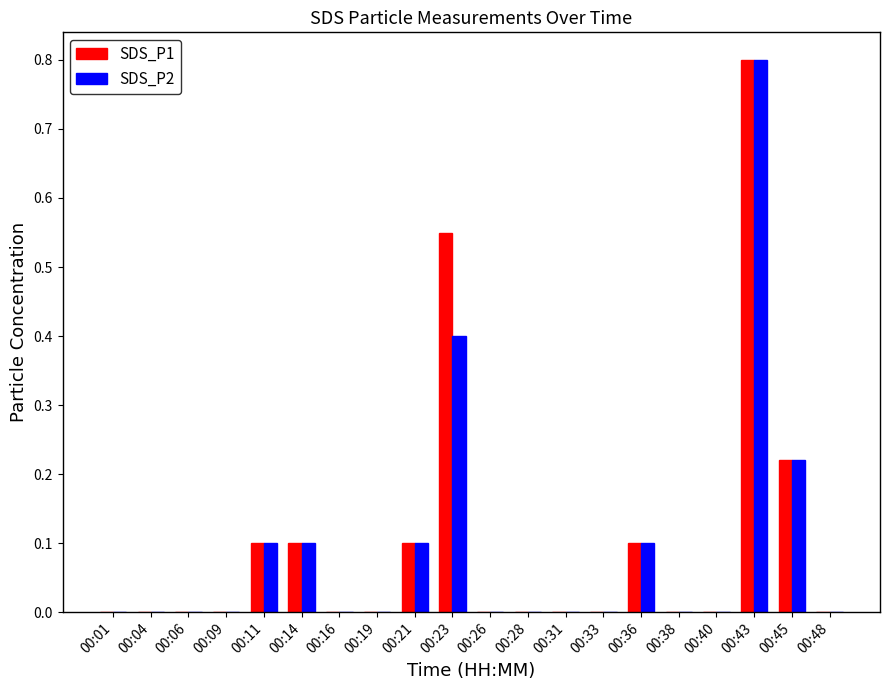

The value of SDS_P2 at 00:33 is 0.0. True or false?

True